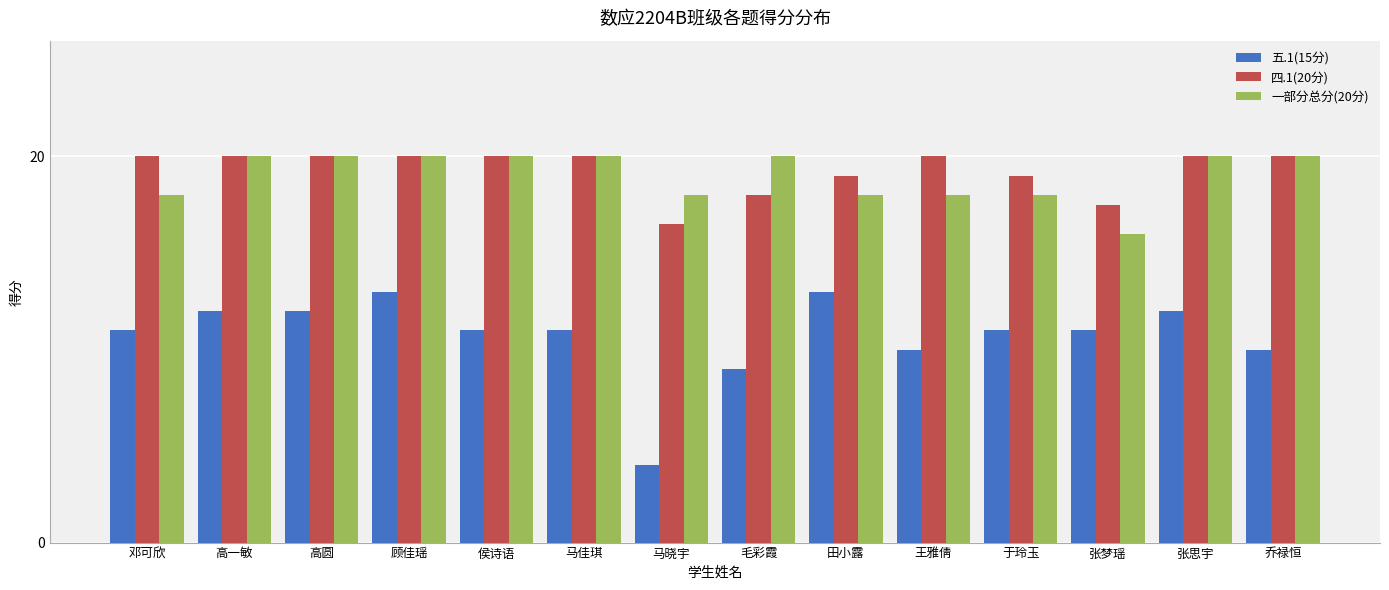

Reading right to left, transcribe all the data shown in this chart.

五.1(15分): 乔禄恒=10.0	张思宇=12.0	张梦瑶=11.0	于玲玉=11.0	王雅倩=10.0	田小露=13.0	毛彩霞=9.0	马晓宇=4.0	马佳琪=11.0	侯诗语=11.0	顾佳瑶=13.0	高圆=12.0	高一敏=12.0	邓可欣=11.0
四.1(20分): 乔禄恒=20.0	张思宇=20.0	张梦瑶=17.5	于玲玉=19.0	王雅倩=20.0	田小露=19.0	毛彩霞=18.0	马晓宇=16.5	马佳琪=20.0	侯诗语=20.0	顾佳瑶=20.0	高圆=20.0	高一敏=20.0	邓可欣=20.0
一部分总分(20分): 乔禄恒=20.0	张思宇=20.0	张梦瑶=16.0	于玲玉=18.0	王雅倩=18.0	田小露=18.0	毛彩霞=20.0	马晓宇=18.0	马佳琪=20.0	侯诗语=20.0	顾佳瑶=20.0	高圆=20.0	高一敏=20.0	邓可欣=18.0